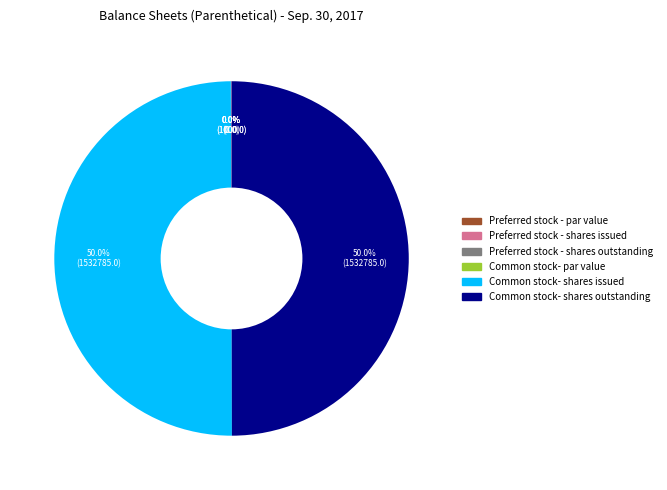

Combined, do Preferred stock - shares outstanding and Common stock- shares outstanding account for over 50%?

No